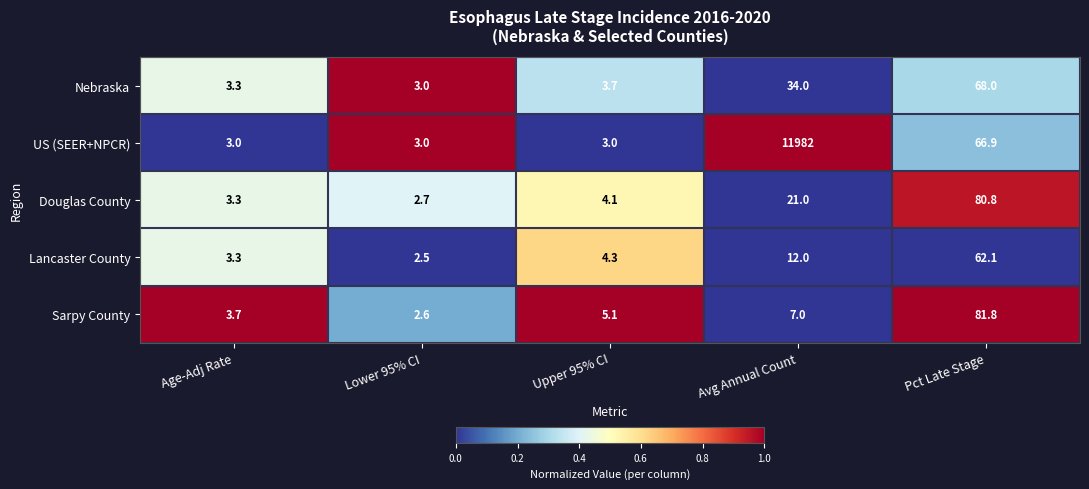

What is the average value of the Douglas County series?

22.4